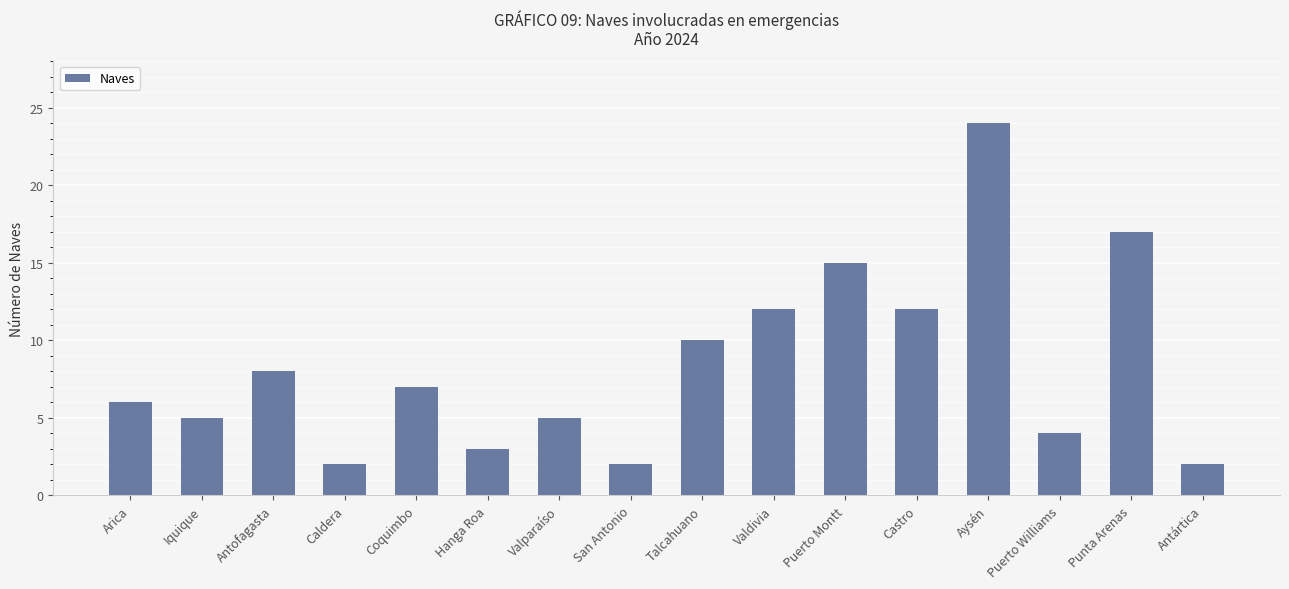

Is it true that the value at Valdivia is 18?

False